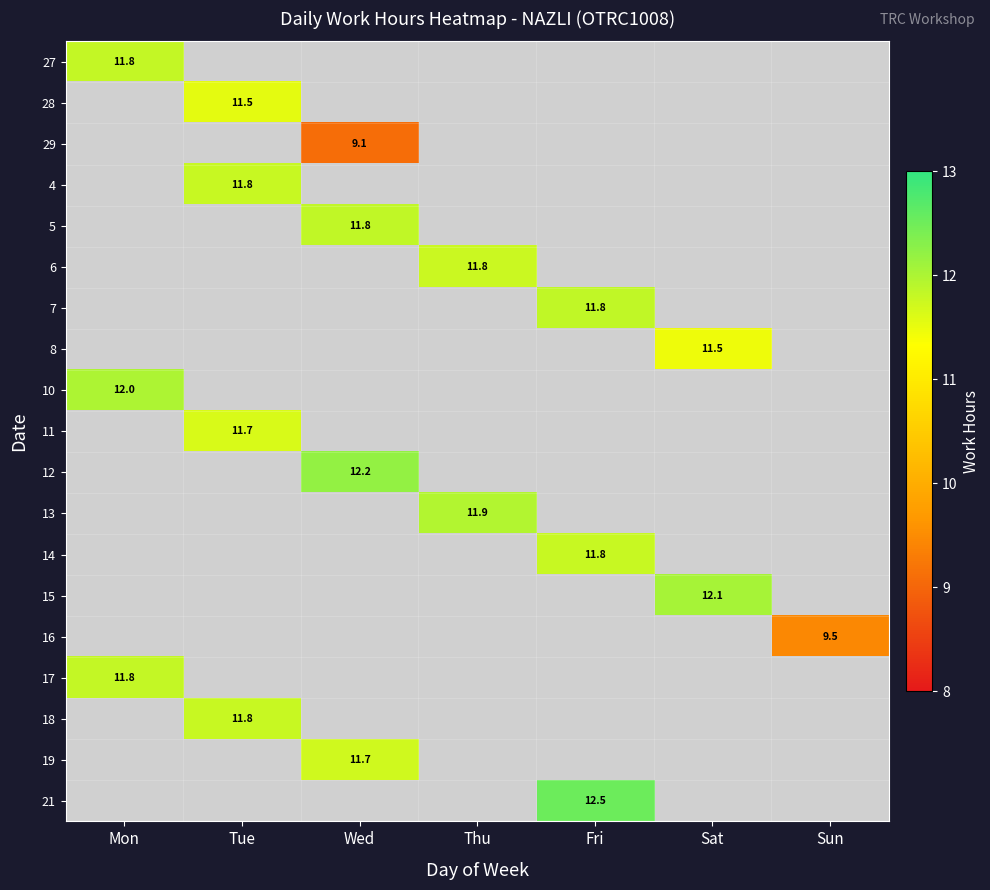

Which has a higher value, Sun or Wed?

Wed